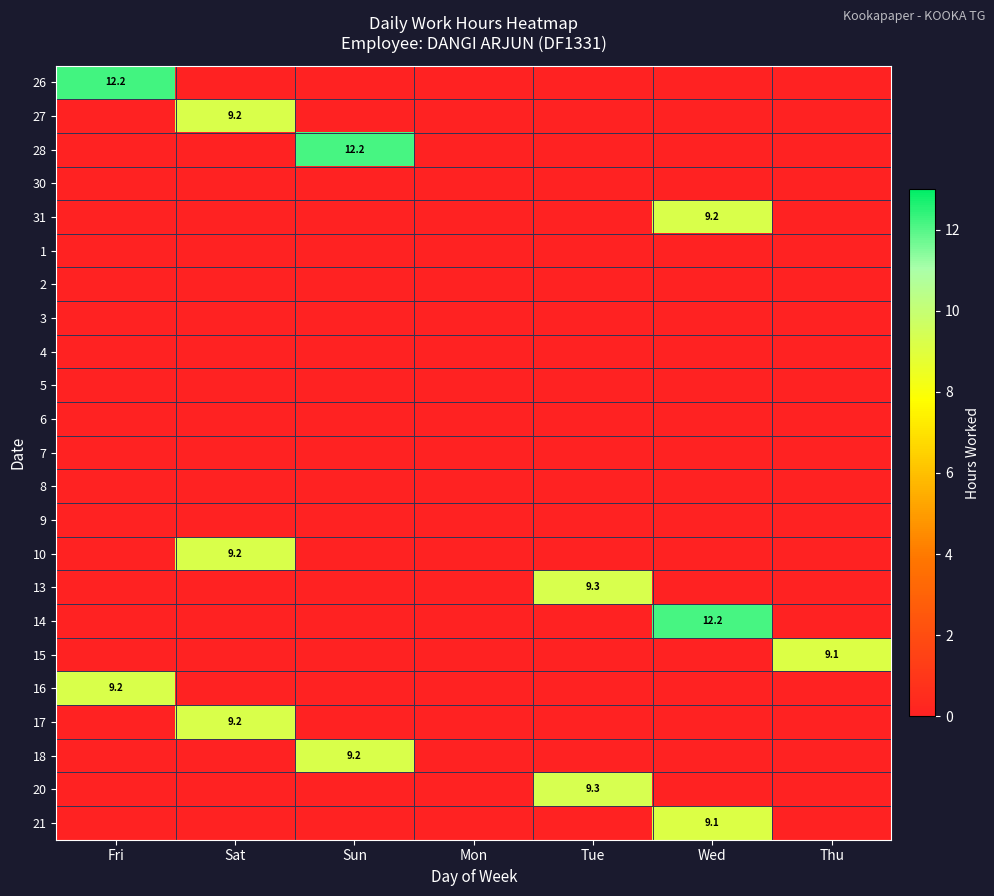

True or false: 16 has a value of 9.2 at Fri.

True